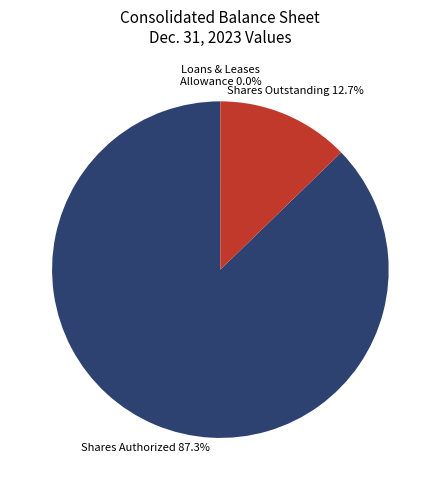

Does any single category account for the majority?

Yes